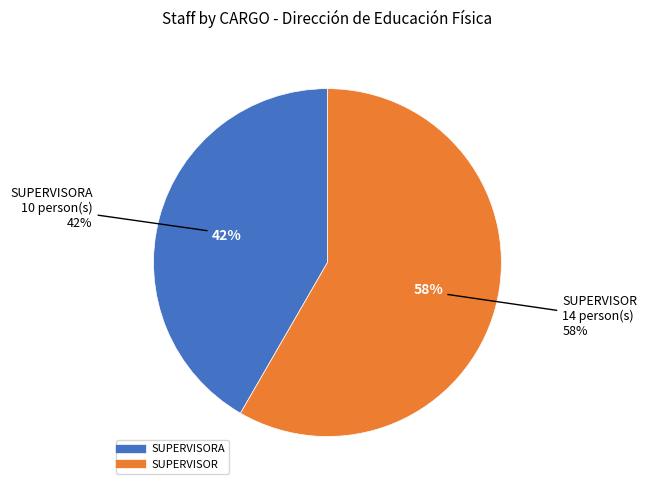

To the nearest percent, what is the difference between the SUPERVISOR and SUPERVISORA slice percentages?

17%